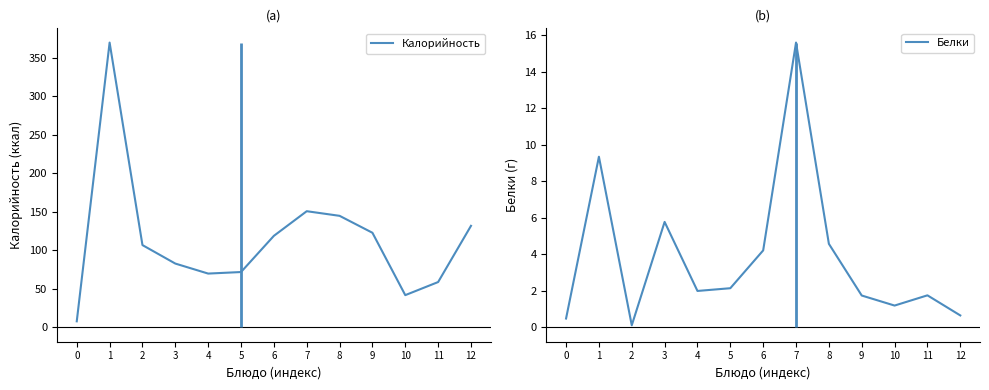

List the series in order of their peak value, lowest first.

Белки, Калорийность